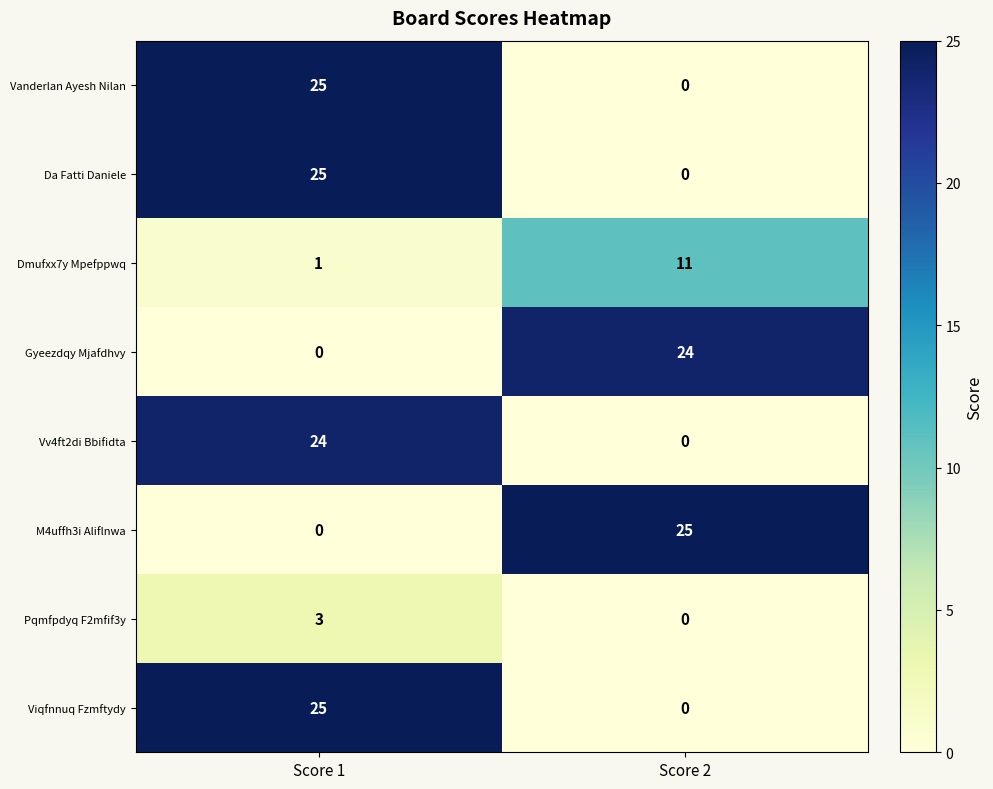

Where is Viqfnnuq Fzmftydy nearest to the value 12?

Score 2